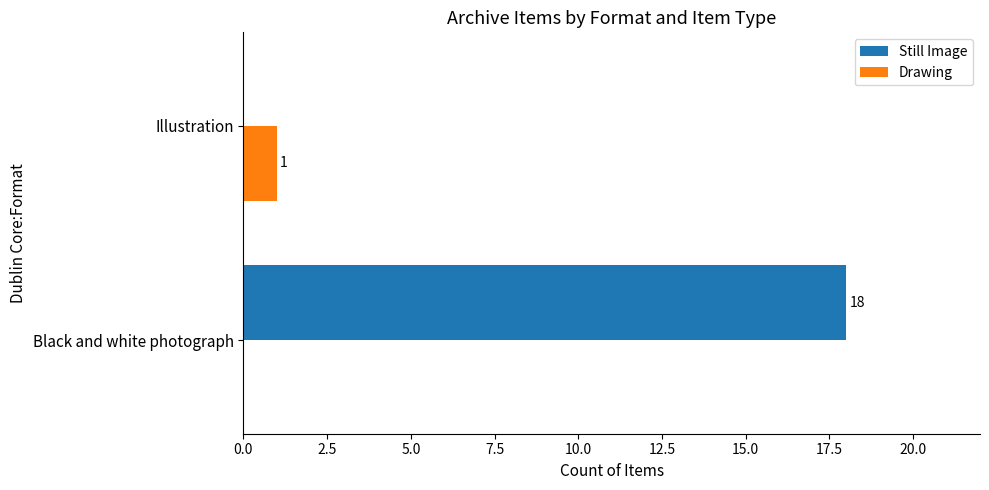

Which category has the highest value in the Drawing series?

Illustration